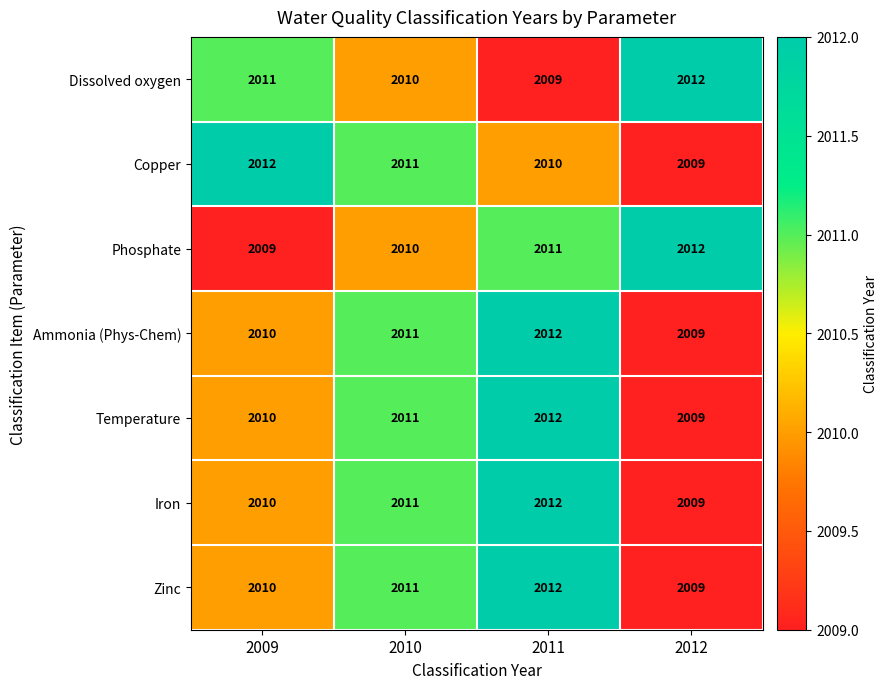

Reading right to left, list all the values displayed in this chart.

Dissolved oxygen: 2012	2009	2010	2011
Copper: 2009	2010	2011	2012
Phosphate: 2012	2011	2010	2009
Ammonia (Phys-Chem): 2009	2012	2011	2010
Temperature: 2009	2012	2011	2010
Iron: 2009	2012	2011	2010
Zinc: 2009	2012	2011	2010